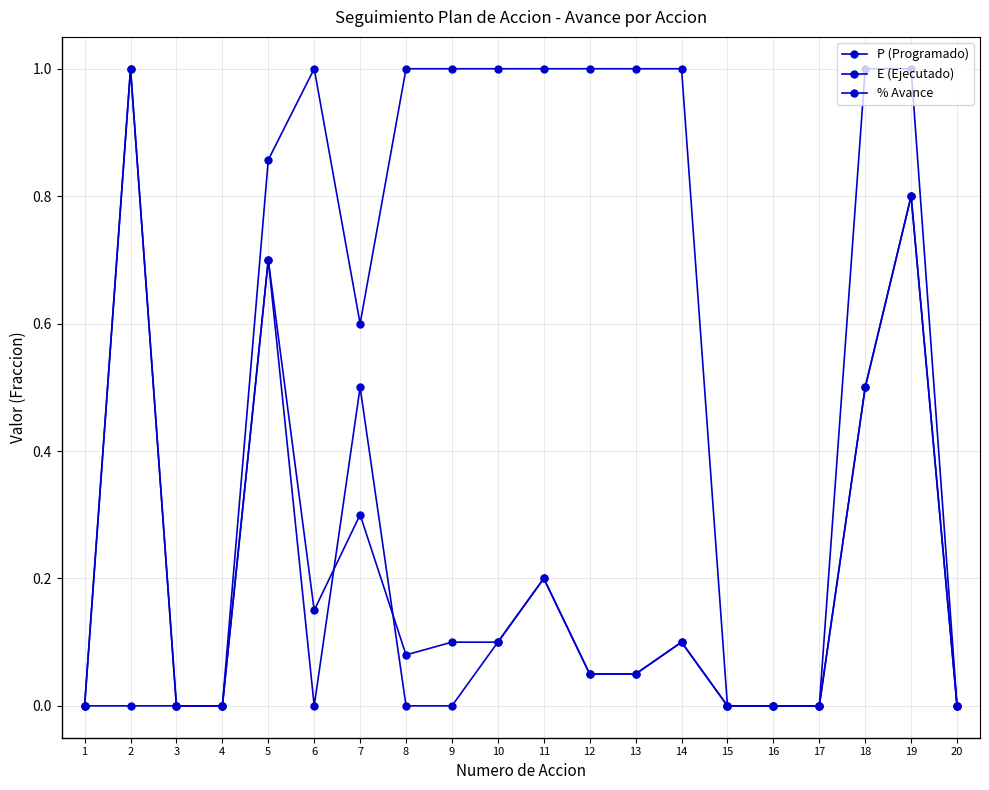

What is the maximum value for E (Ejecutado)?

1.0